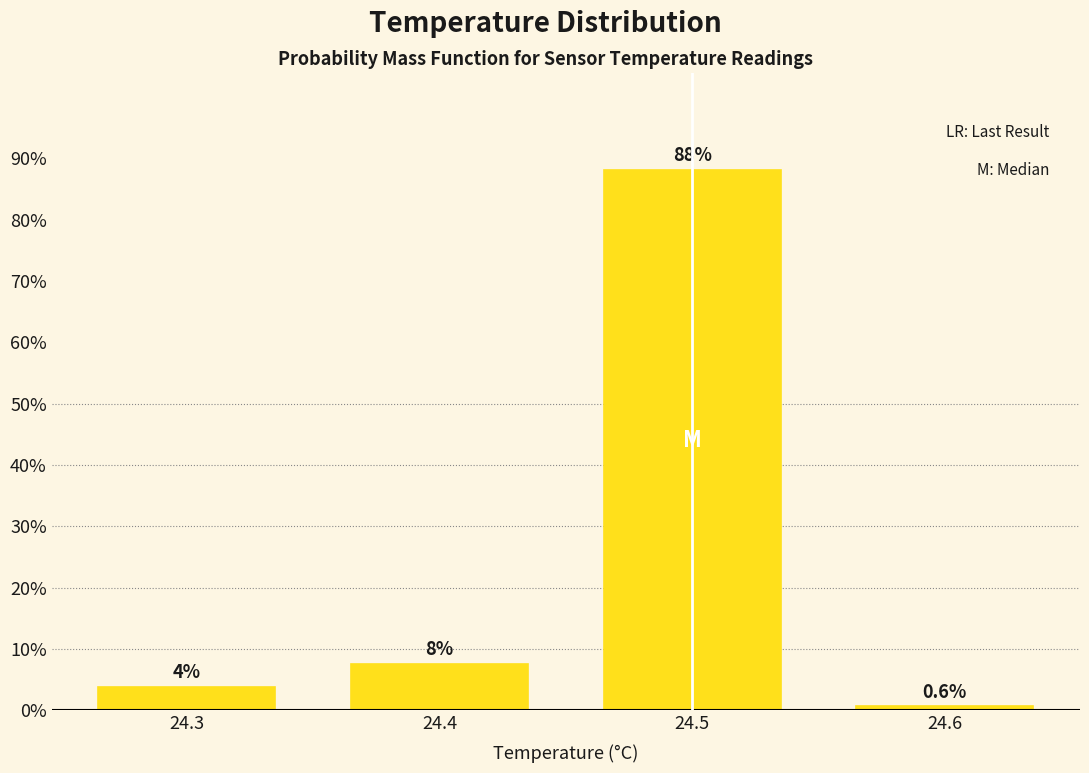

What is the value of the 4th bar from the left?

0.6